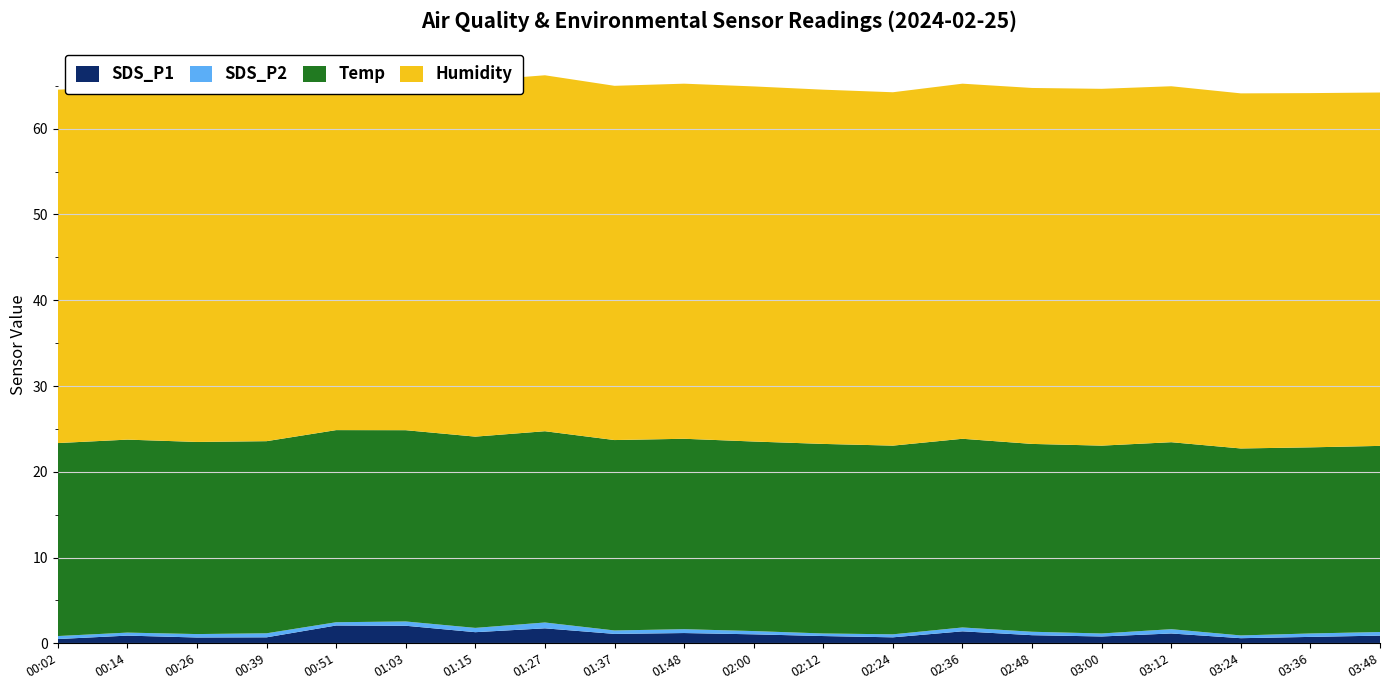

Reading left to right, what are all the values shown in this chart?

SDS_P1: 0.5	0.9	0.7	0.7	2.1	2.0	1.3	1.8	1.1	1.2	1.1	0.8	0.7	1.4	0.9	0.8	1.1	0.6	0.8	0.9
SDS_P2: 0.3	0.3	0.4	0.5	0.4	0.5	0.5	0.7	0.4	0.5	0.4	0.3	0.3	0.5	0.4	0.3	0.5	0.3	0.4	0.4
Temp: 22.5	22.5	22.4	22.4	22.4	22.3	22.3	22.3	22.2	22.2	22.1	22.1	22.0	22.0	21.9	21.9	21.8	21.8	21.7	21.7
Humidity: 41.2	41.2	41.1	41.3	41.3	41.2	41.5	41.5	41.3	41.4	41.4	41.3	41.2	41.4	41.5	41.6	41.5	41.4	41.3	41.2